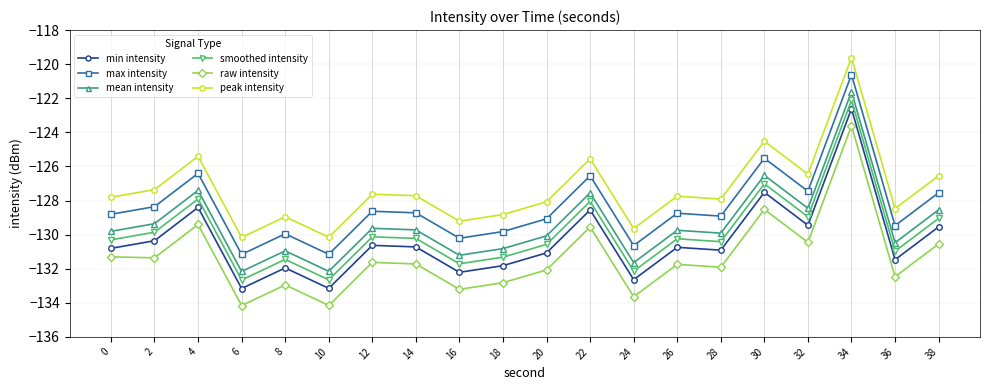

What is the value of the max intensity point at the 4th from the left?

-131.2